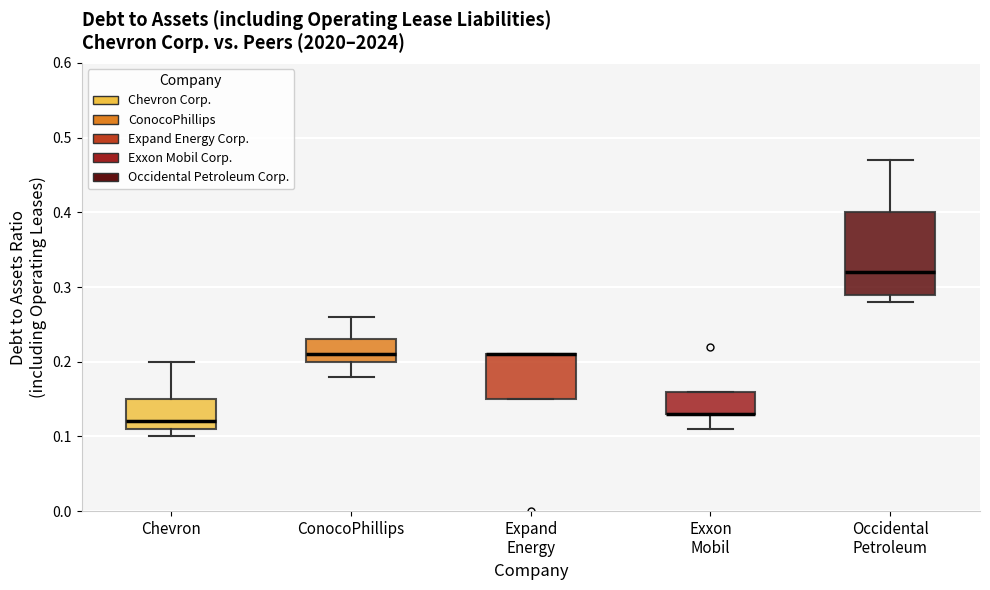

Reading left to right, transcribe this box plot: for each box, give where its median line is, the range the box spans, and where its two whiskers end, as read against the y-axis. The values are not printed on the chart, so give them approximately, as read against the axis.

Chevron: median 0.12, box 0.11 to 0.15, whiskers 0.10 to 0.20
ConocoPhillips: median 0.21, box 0.20 to 0.23, whiskers 0.18 to 0.26
Expand Energy: median 0.21 (drawn on the box's upper edge), box 0.15 to 0.21, whiskers 0.15 to 0.21
Exxon Mobil: median 0.13 (drawn on the box's lower edge), box 0.13 to 0.16, whiskers 0.11 to 0.16
Occidental Petroleum: median 0.32, box 0.29 to 0.40, whiskers 0.28 to 0.47